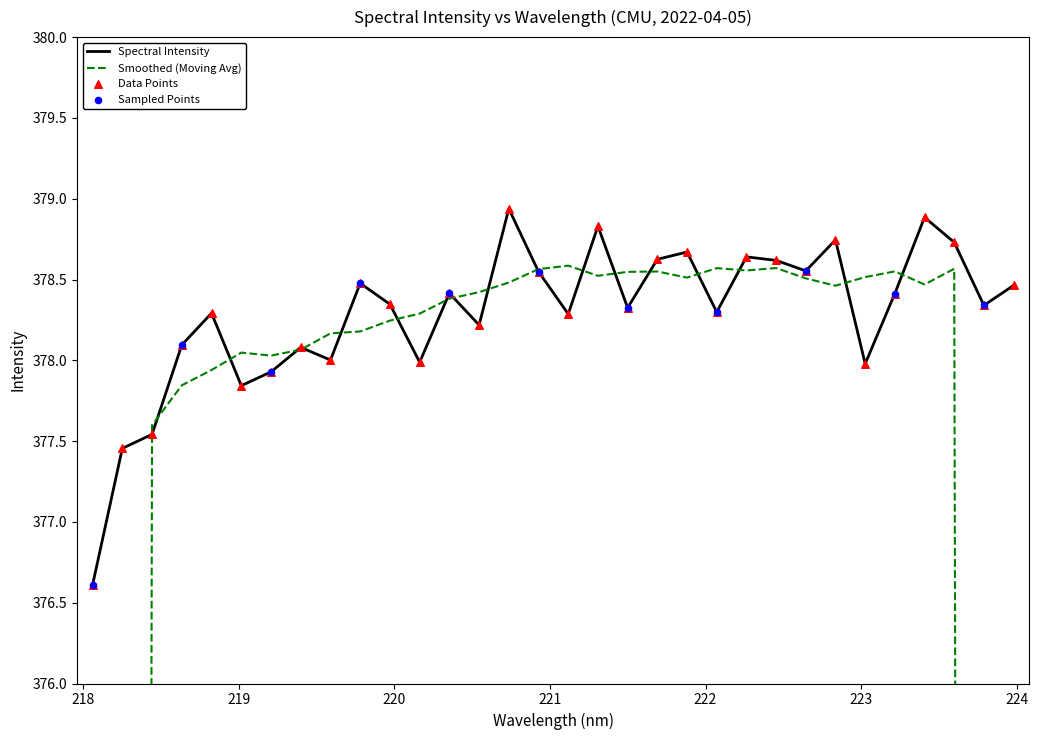

What is the change in value from 221.4993 to 221.6902?

+0.3